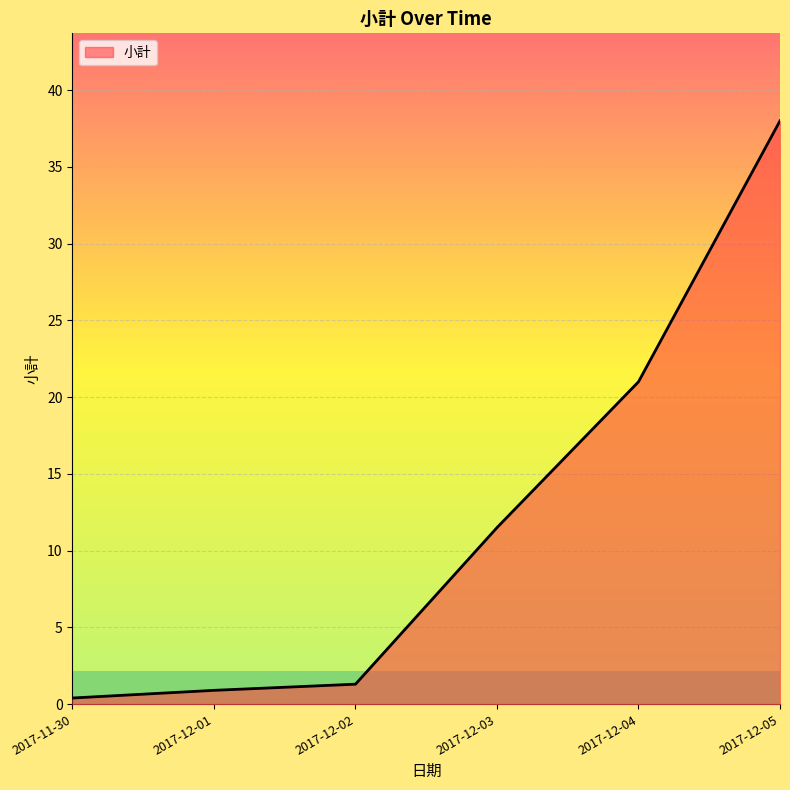

How many categories are shown in the chart?

6